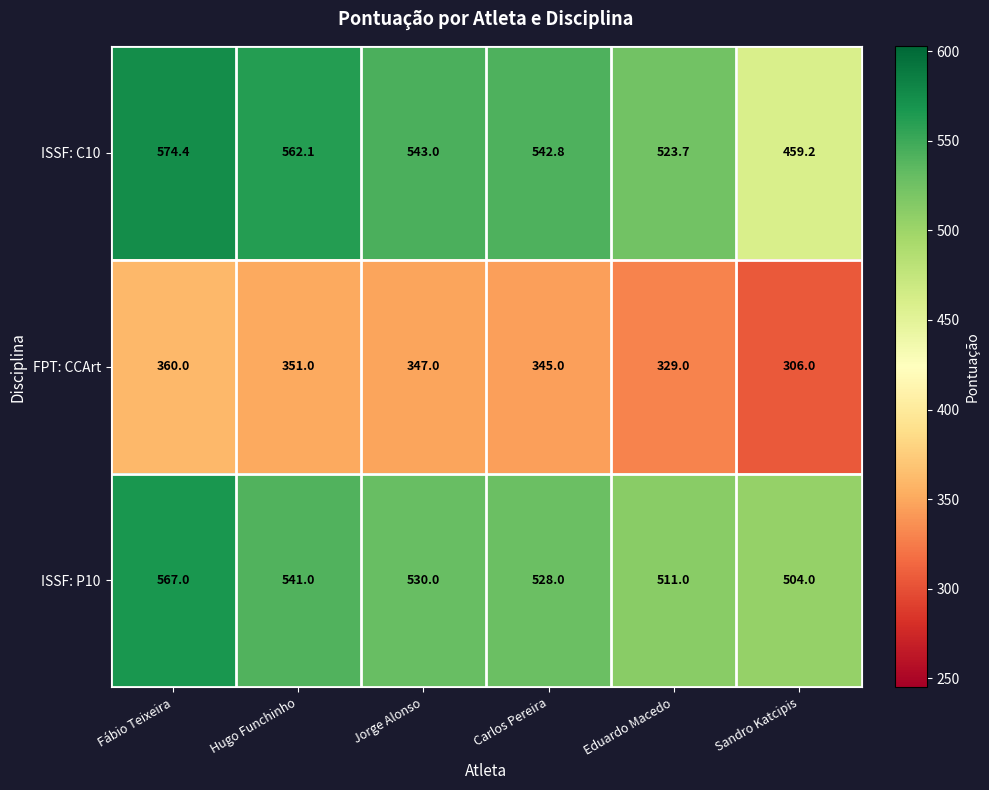

Which series changed the most between Hugo Funchinho and Eduardo Macedo?

ISSF: C10